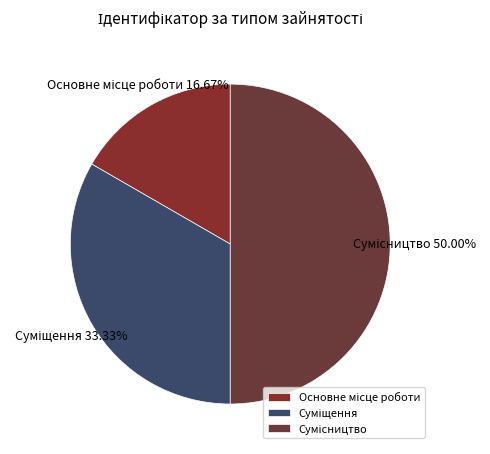

How many slices are in this pie chart?

3